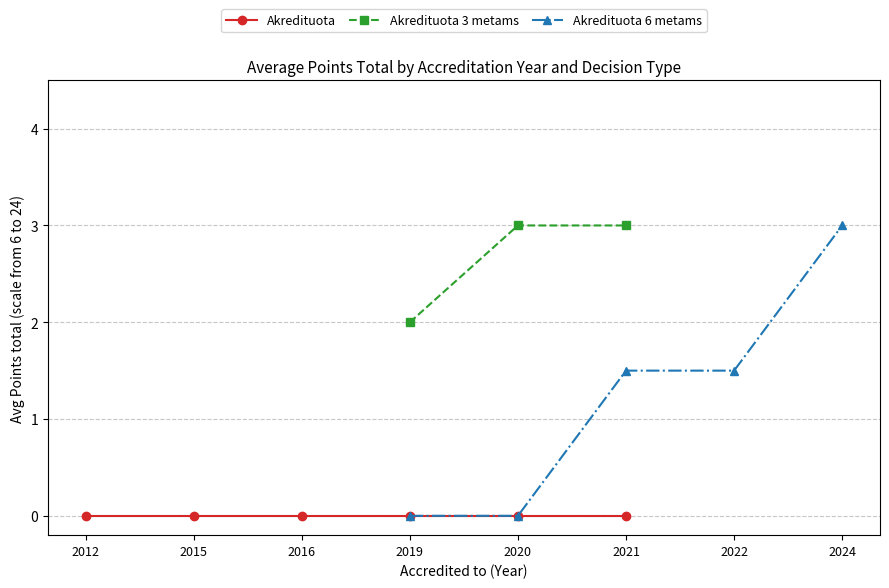

What is the value of the Akredituota 3 metams point at the 4th from the left?

2.0